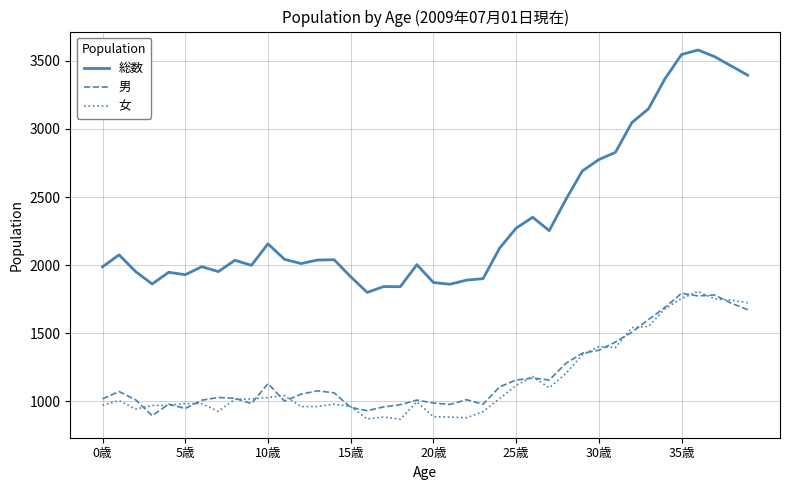

True or false: 女 and 総数 intersect in this chart.

False